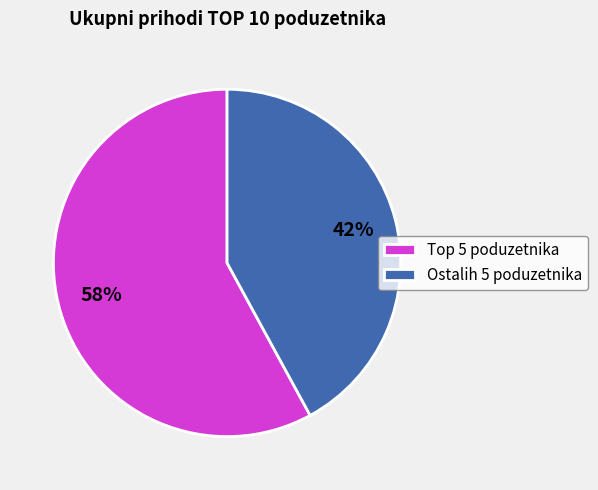

Rank the categories by value from lowest to highest.

Ostalih 5 poduzetnika, Top 5 poduzetnika